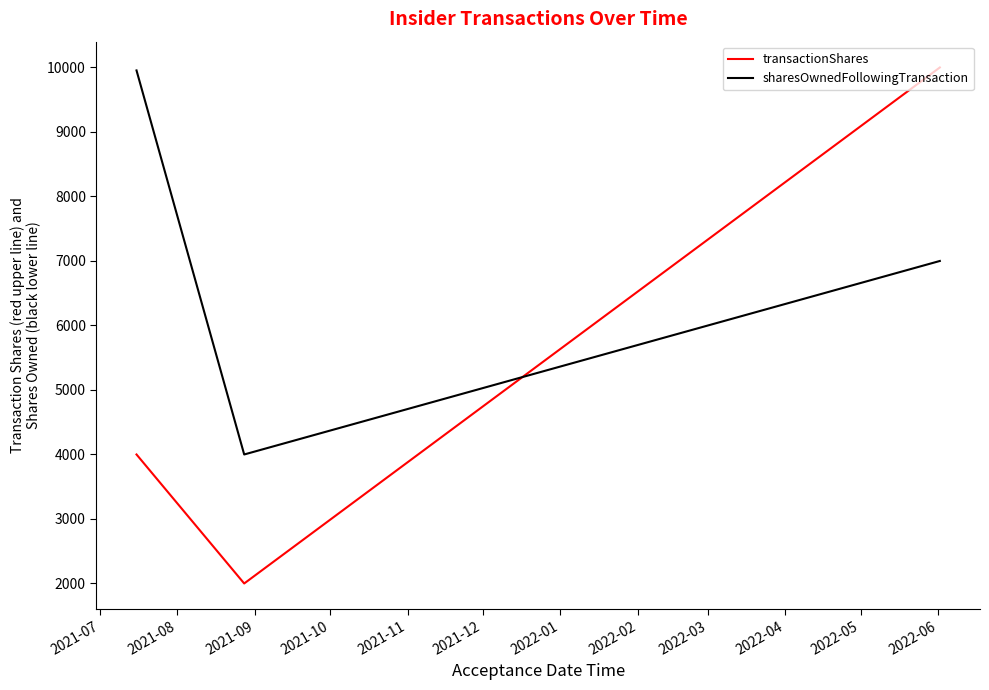

At how many categories does at least one series exceed 4068?

2